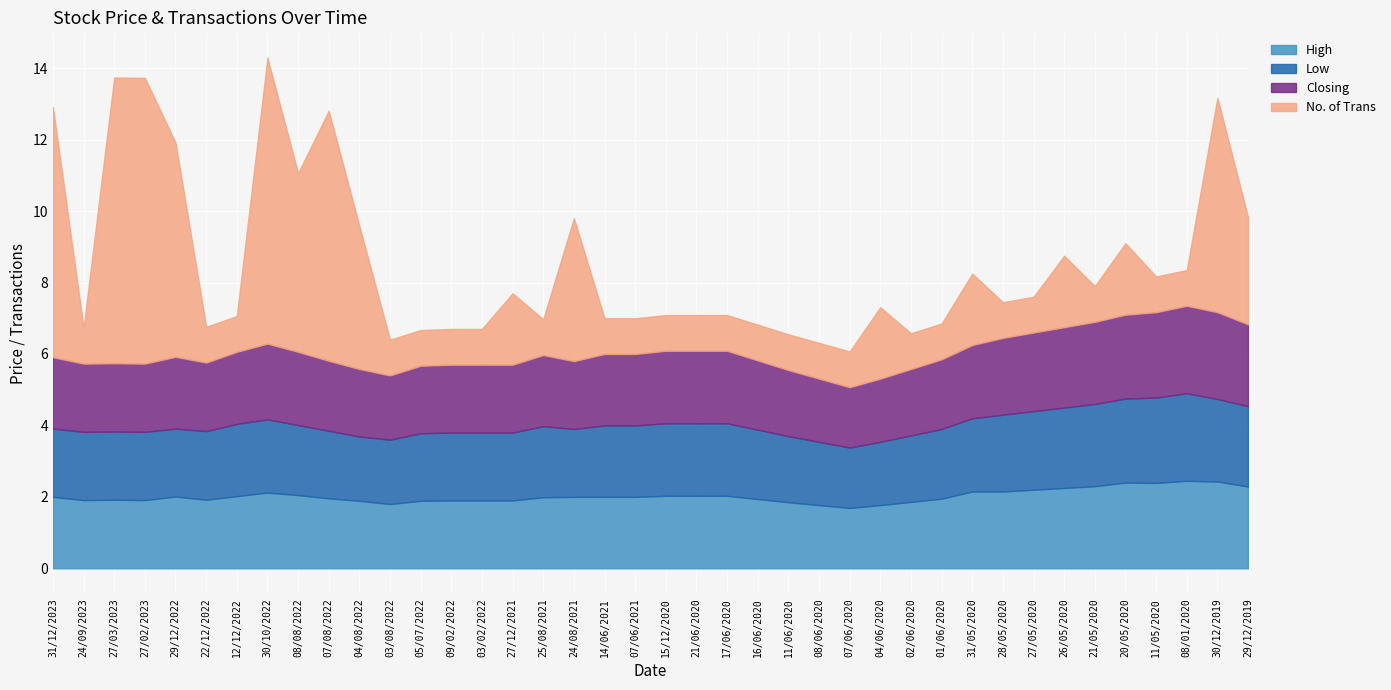

At which category does Low reach its first local valley?

29/12/2022